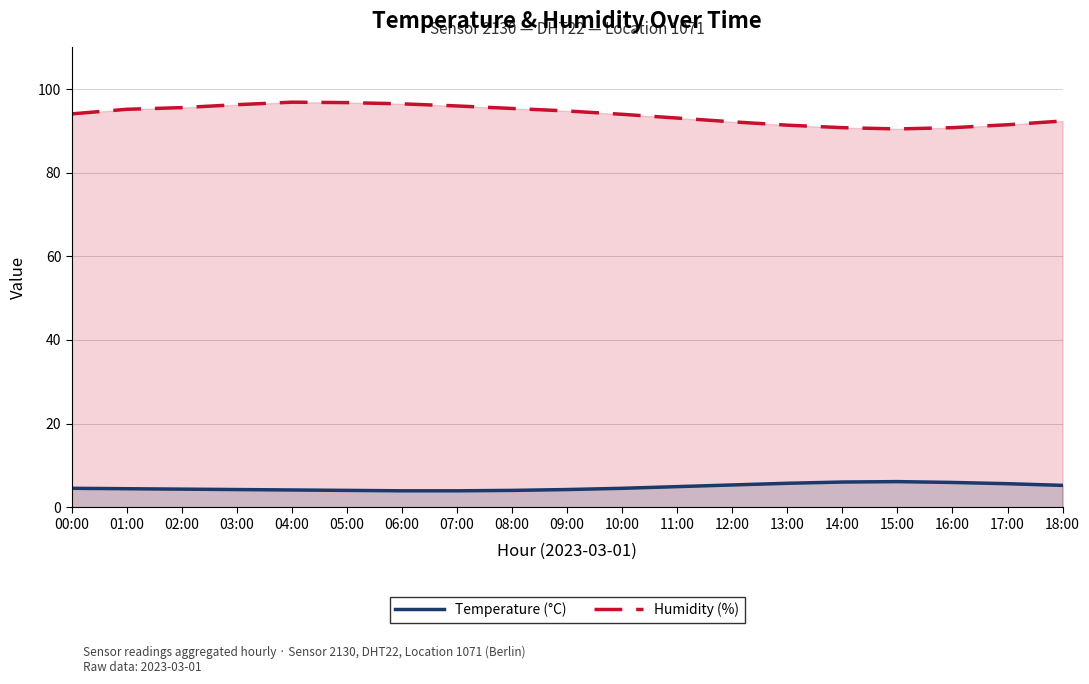

What is the difference between the maximum and minimum values in the Temperature (°C) series?

2.2